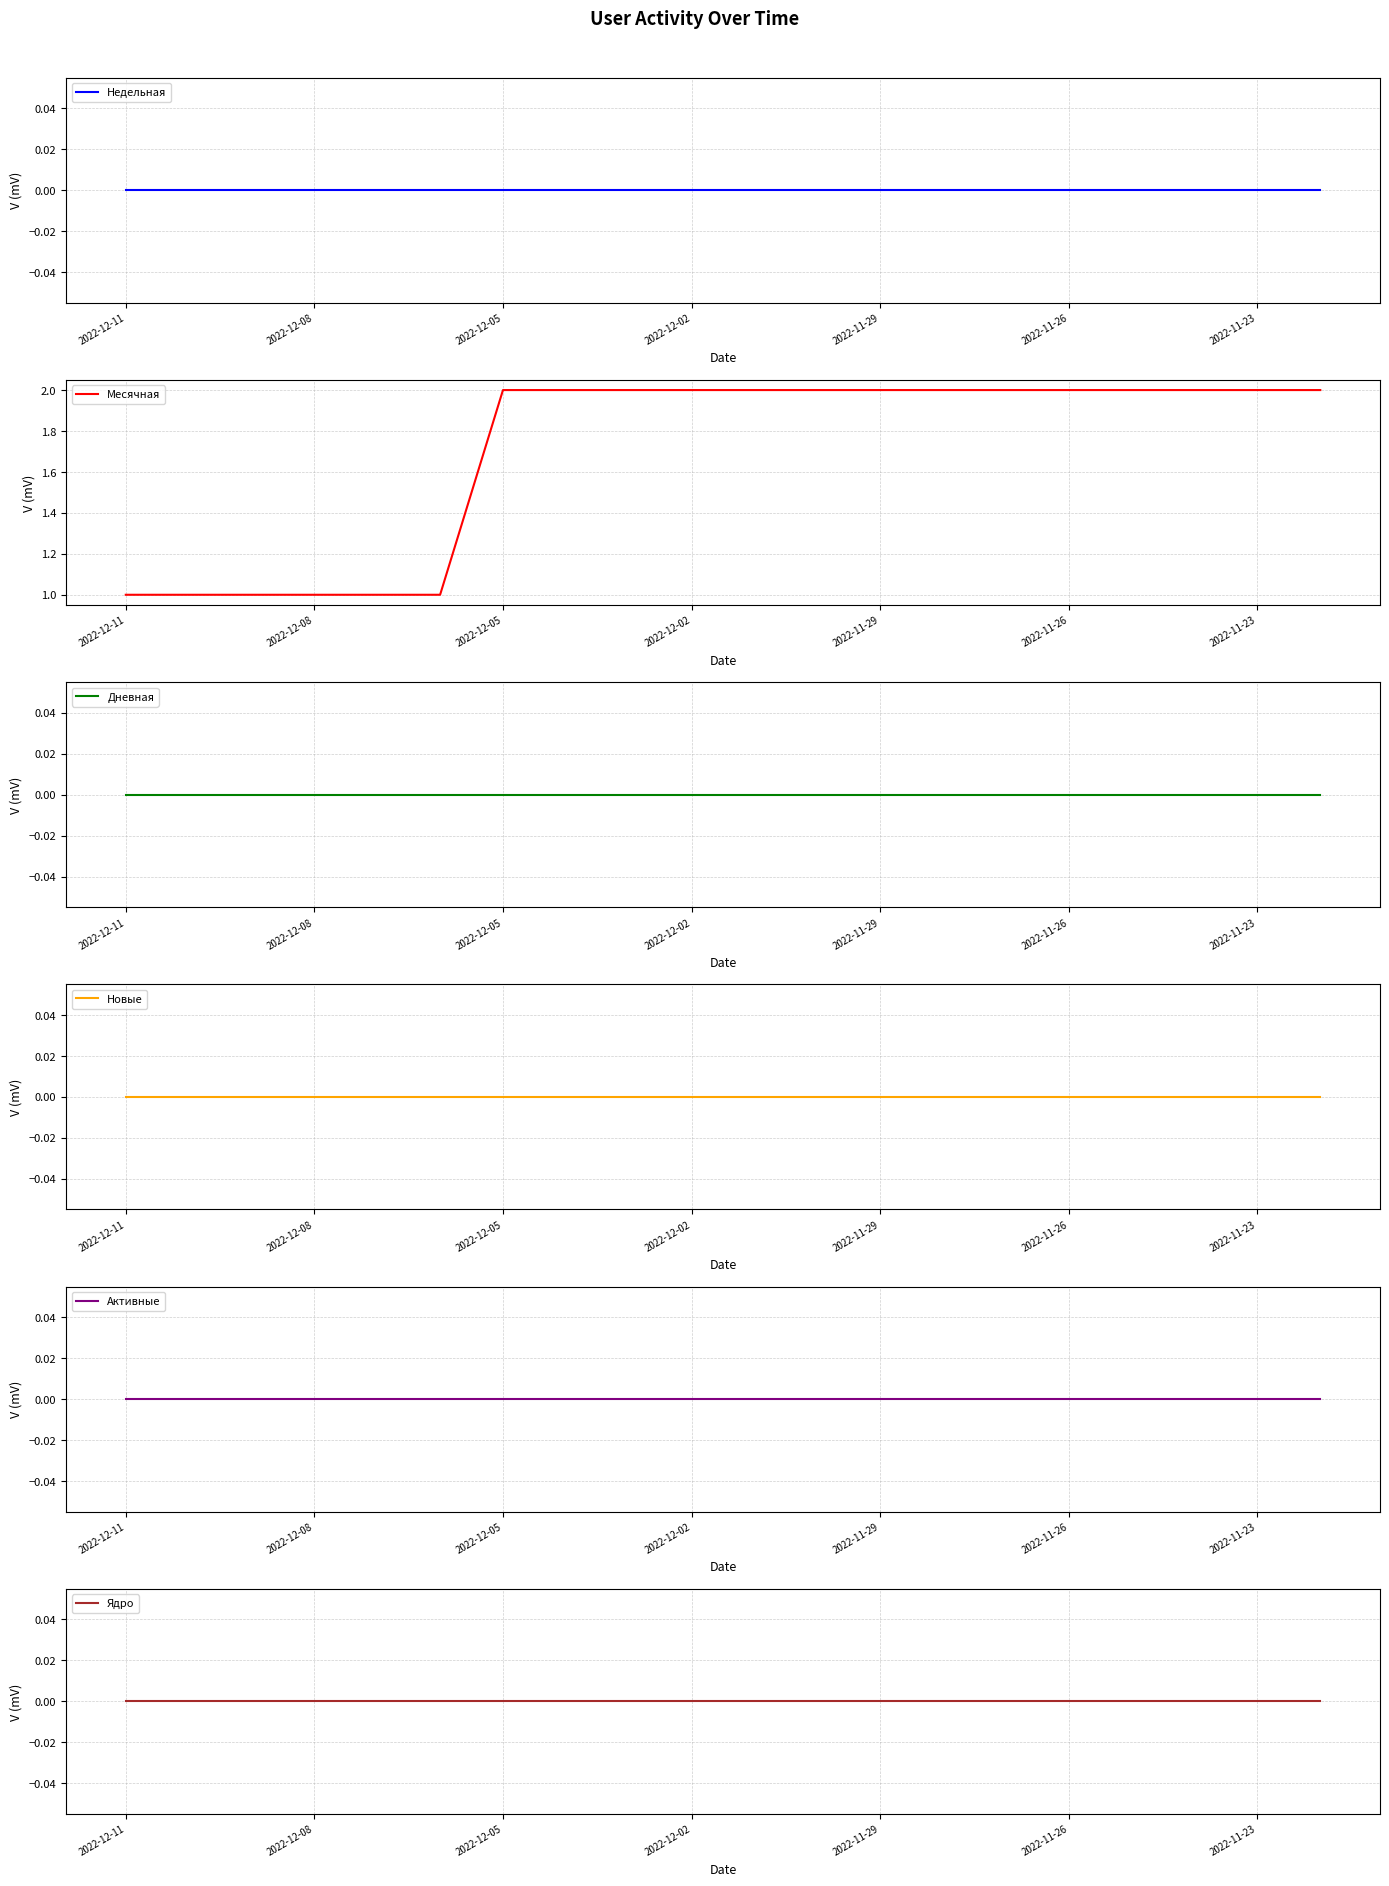

Where is Месячная nearest to the value 1?

2022-12-11